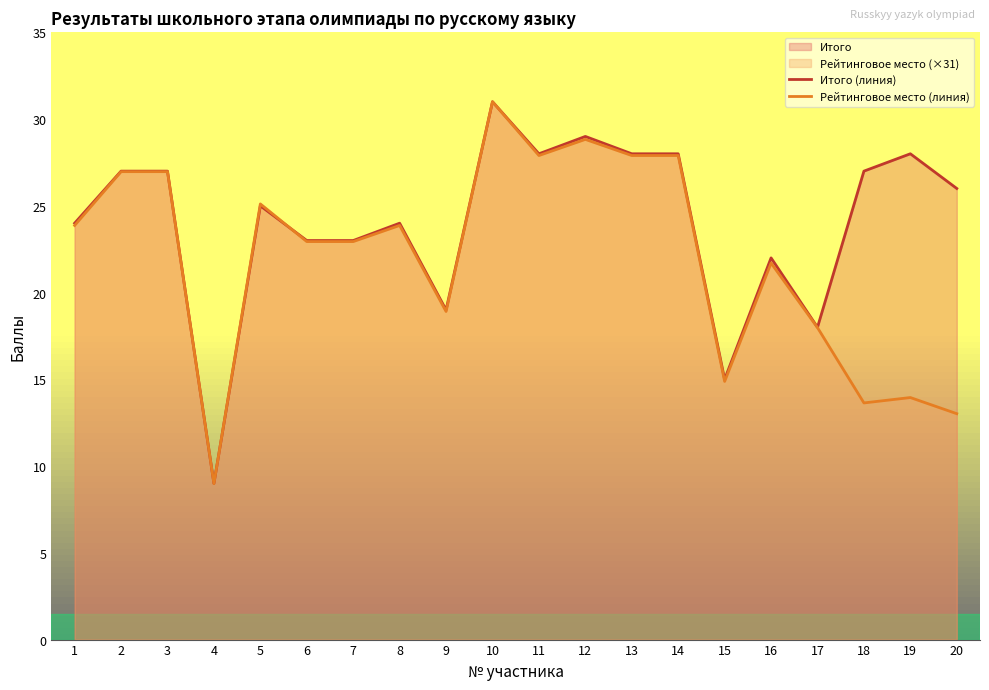

What is the sum of all Итого (линия) values?

481.0